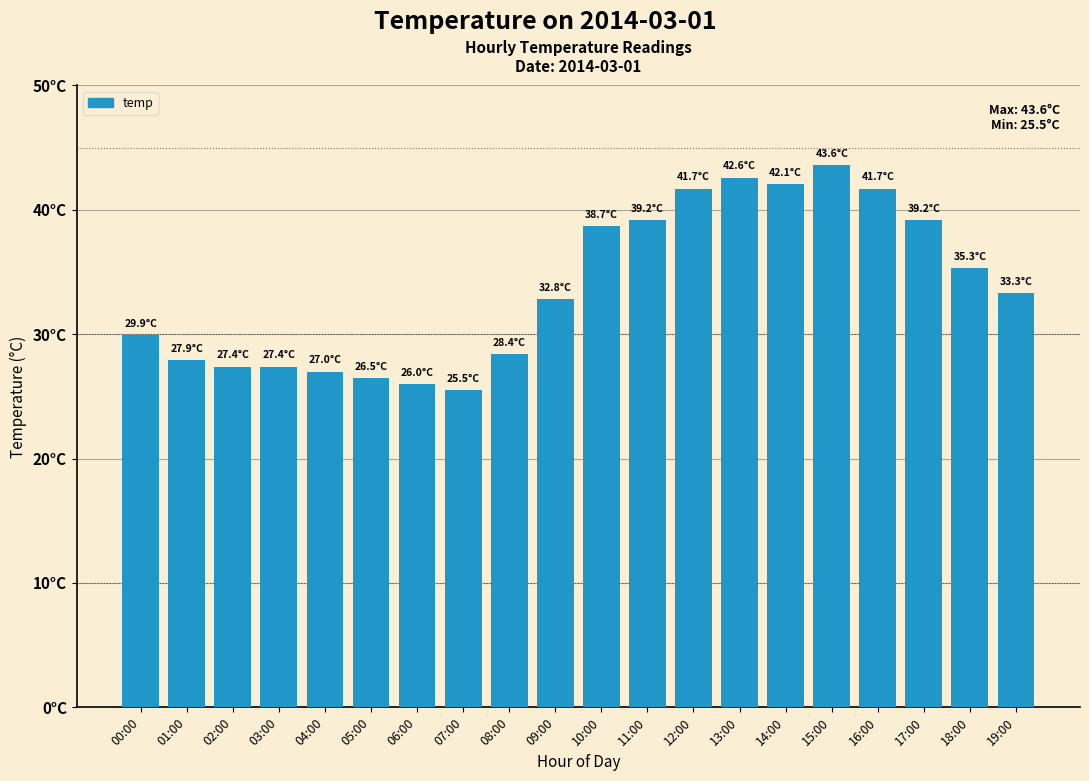

What is the difference between the maximum and second lowest values?

17.6